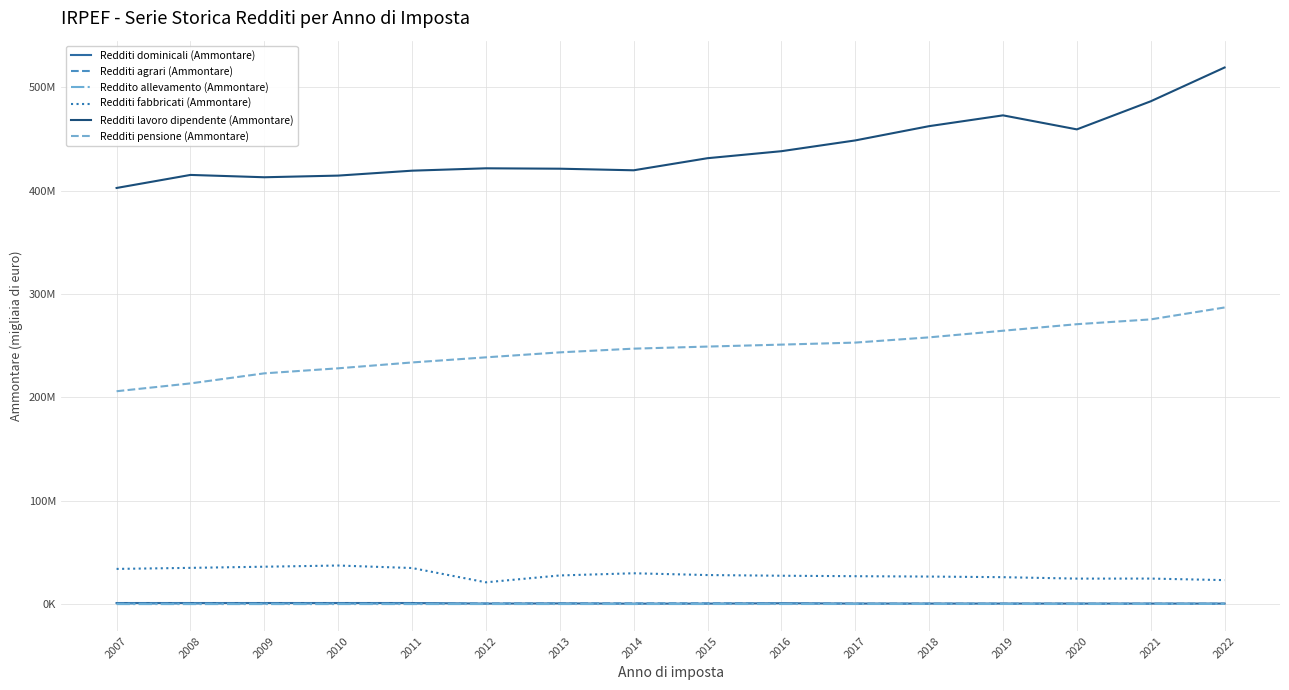

Is this an area chart (filled region under the line)?

No